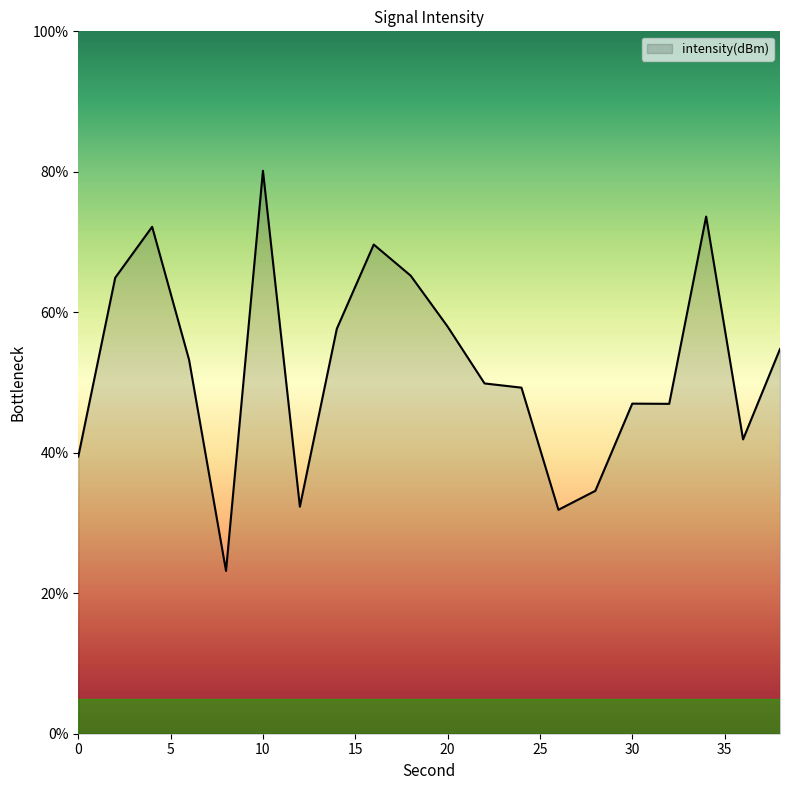

What is the difference between the maximum and minimum values?

57.0